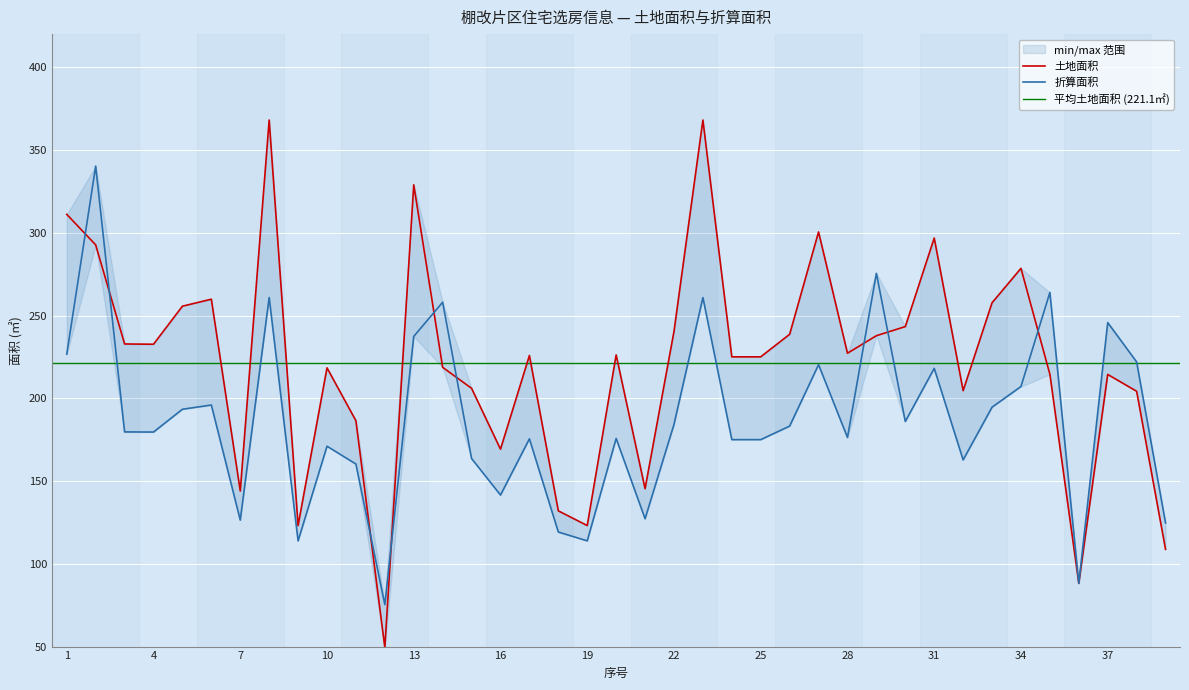

List the series in order of their peak value, highest first.

土地面积, 折算面积